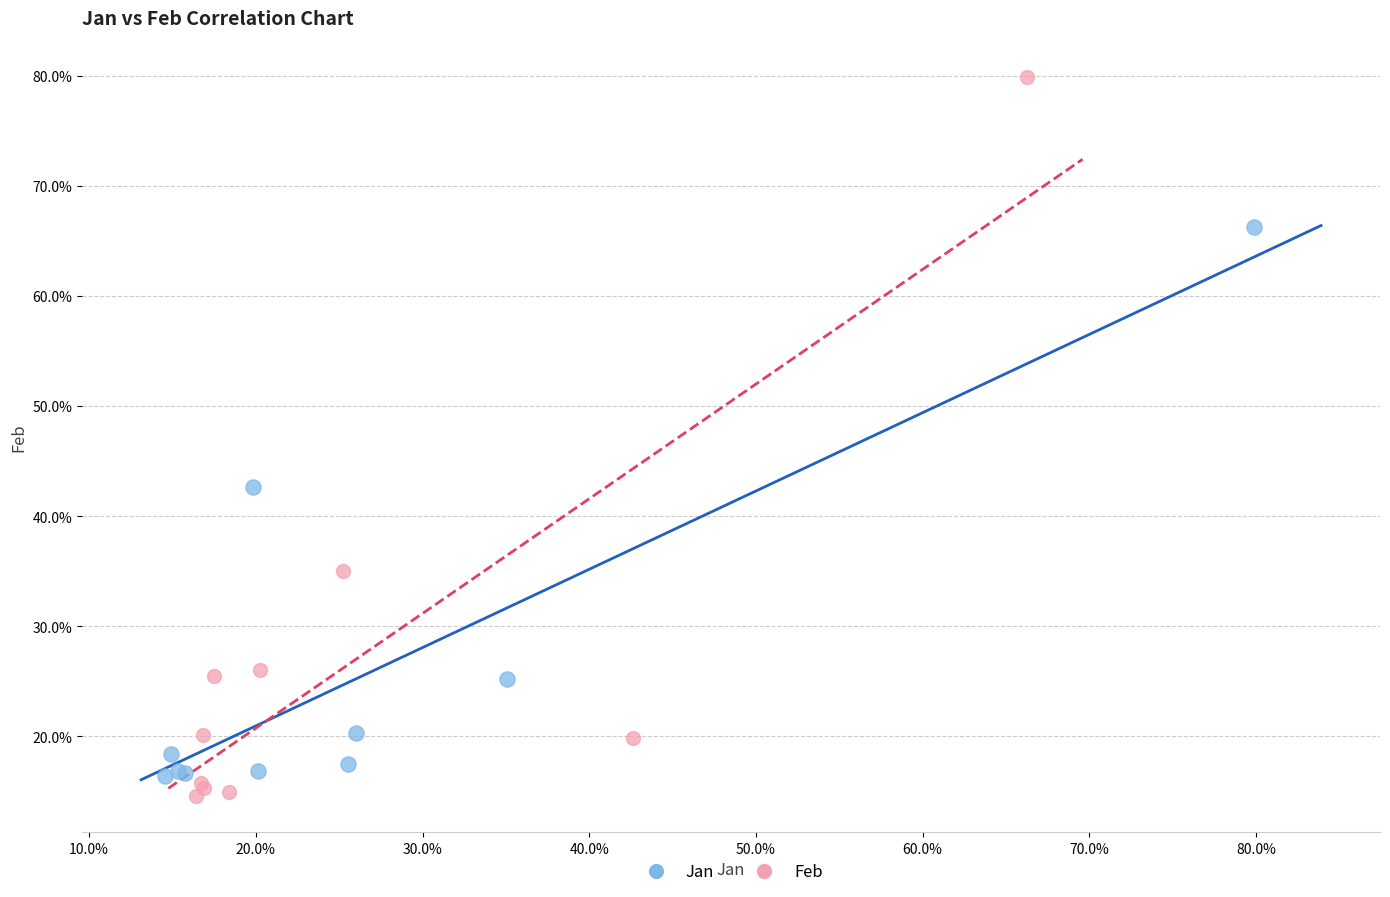

Which series has the widest spread of Y values?

Feb